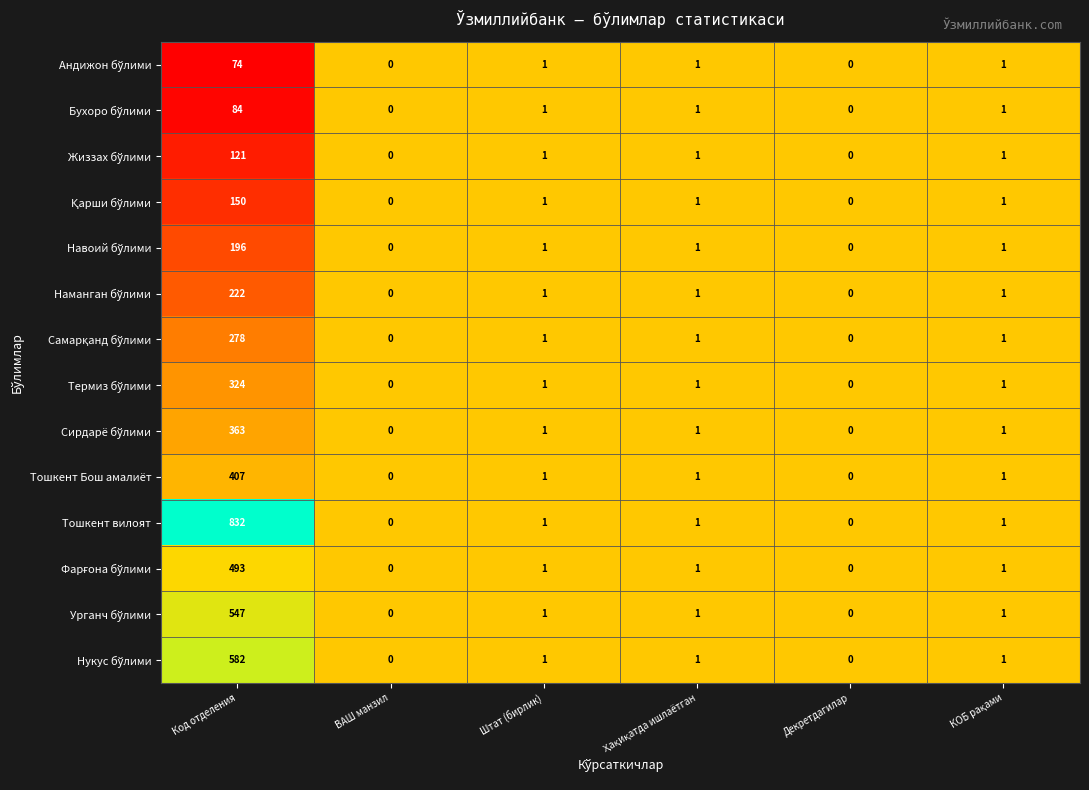

What is the total value across all series at Штат (бирлик)?

14